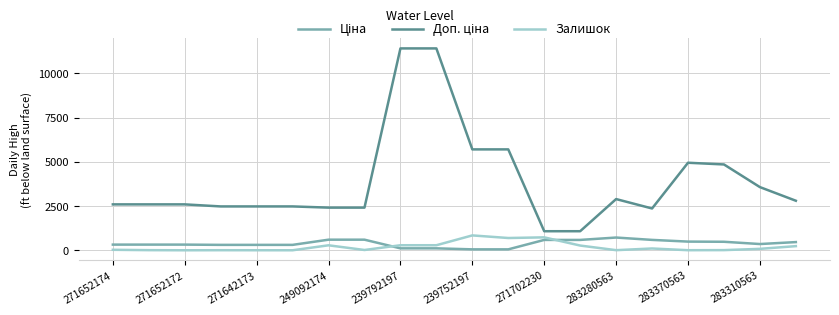

What is the maximum value shown in the chart?

11410.0